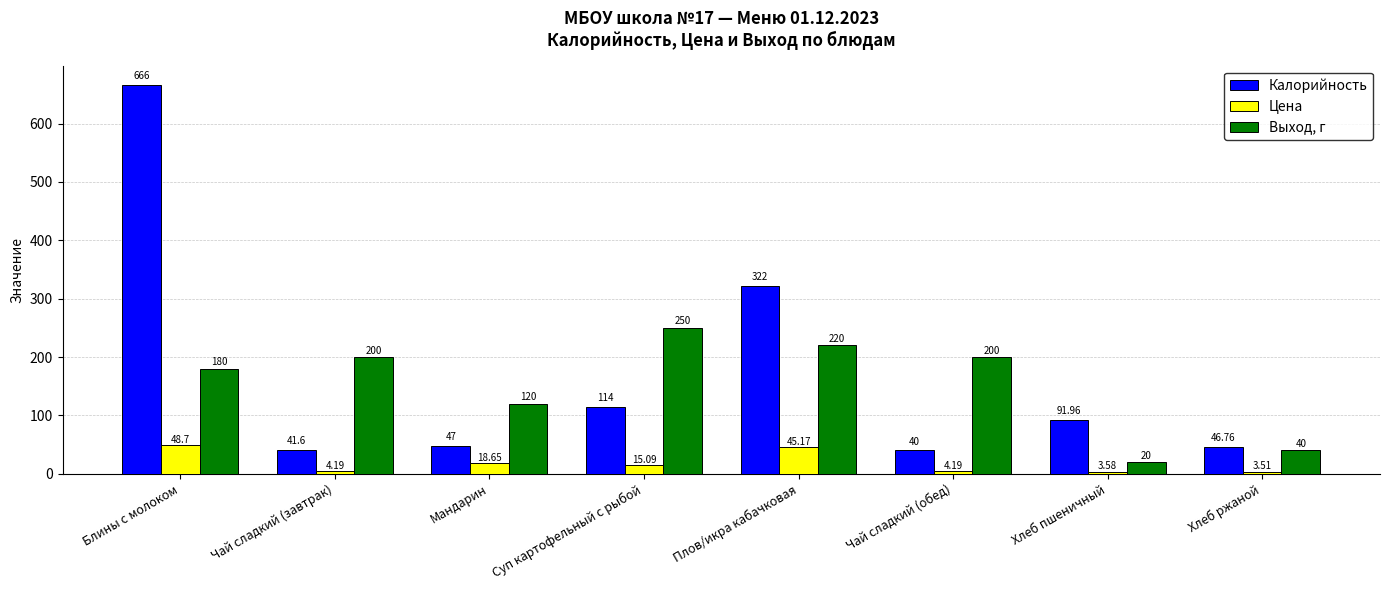

Is it true that Цена equals 10.5 at Плов/икра кабачковая?

False